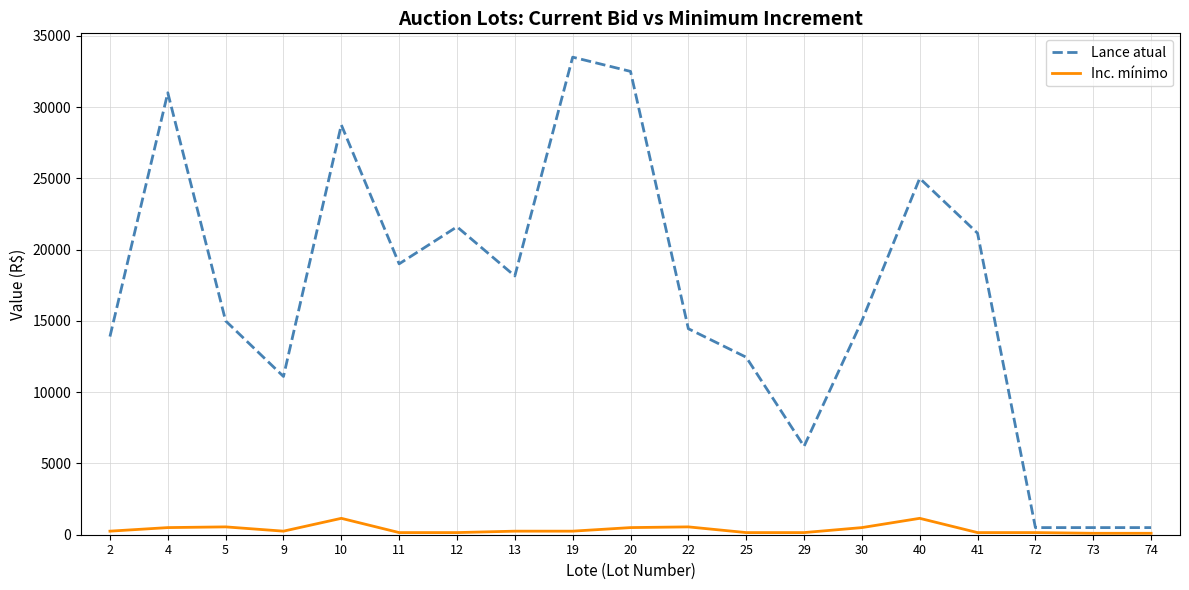

Is the value of Inc. mínimo at 40 greater than the value of Lance atual at 20?

No